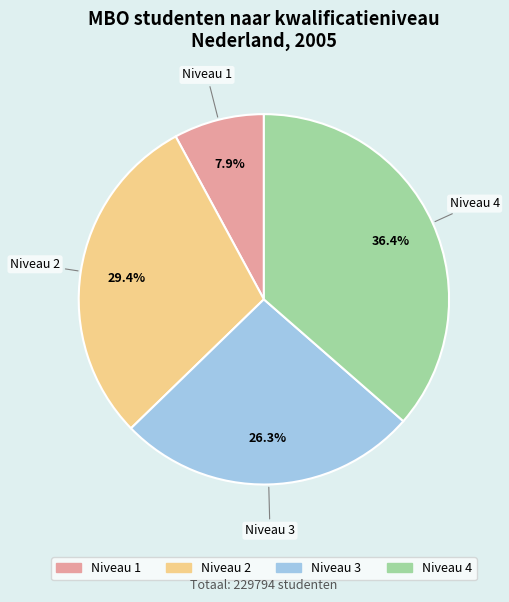

What percentage is NOT represented by Niveau 1?

92.1%